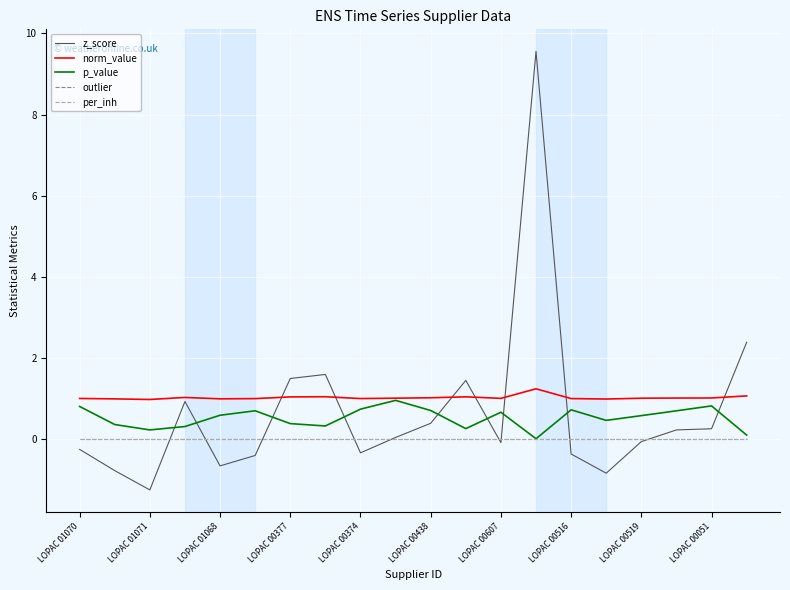

Which category has the highest value across all series?

13